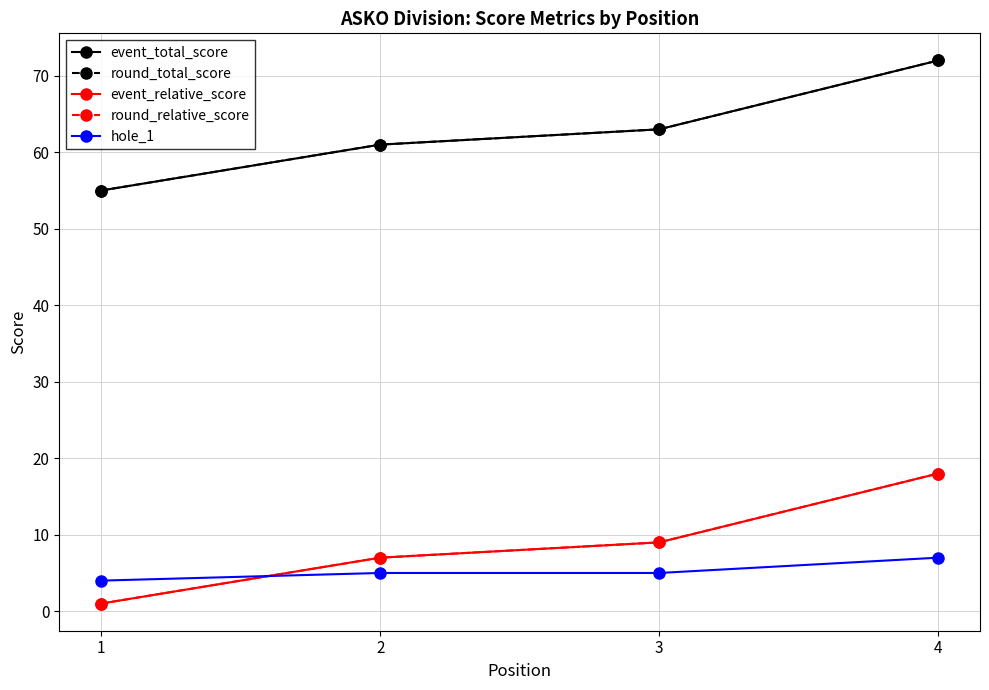

What is the sum of the round_total_score values at 1 and 2?

116